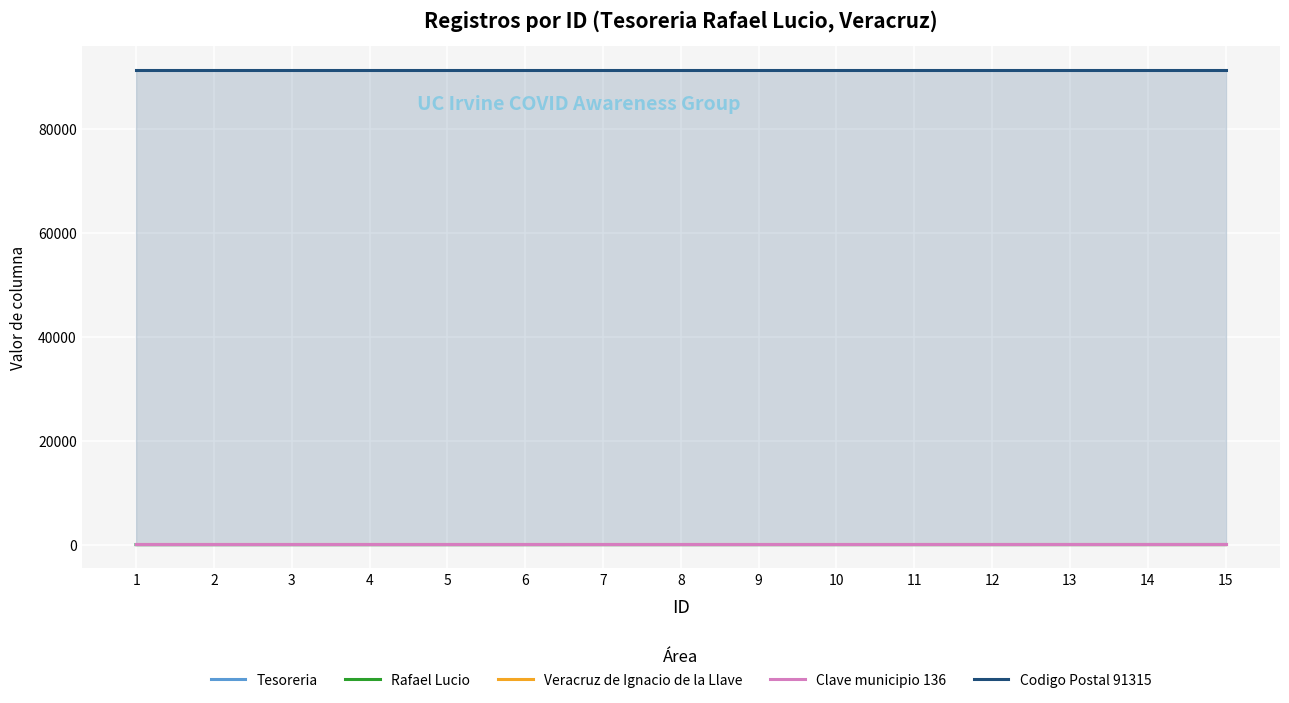

What is the value of the Tesoreria point at the 12th from the left?

12